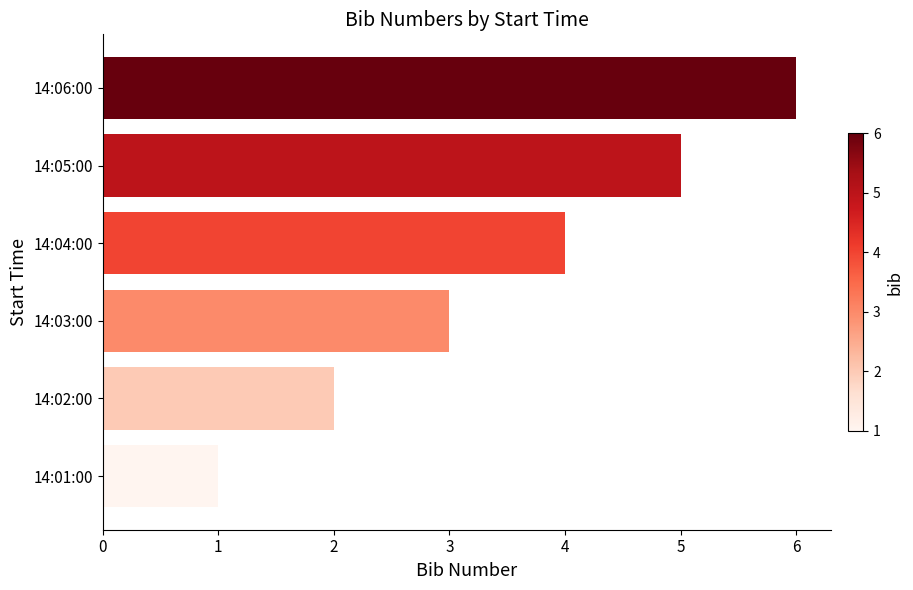

Does the chart contain stacked bars?

No